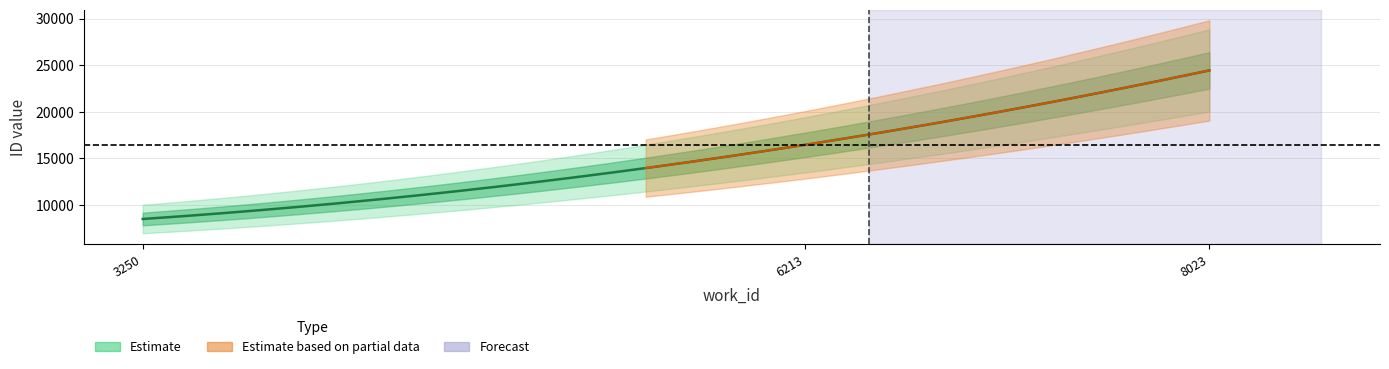

How many id_center values are between 8505 and 24439?

3